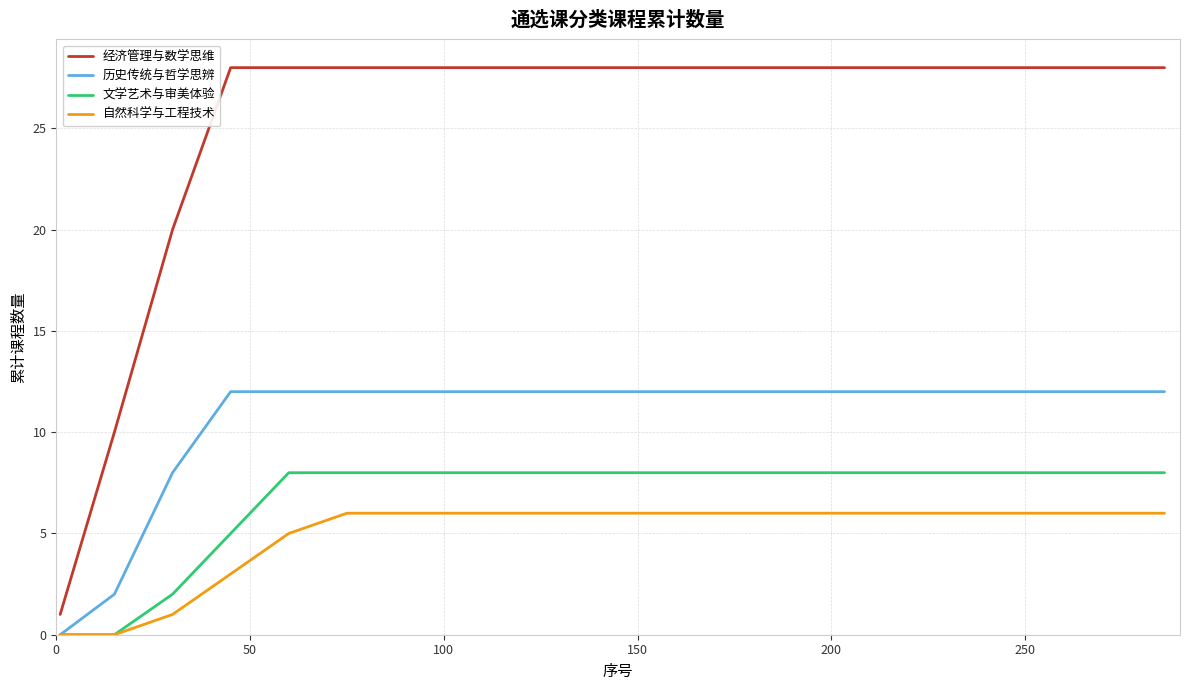

Reading left to right, list all the values displayed in this chart.

经济管理与数学思维: 1	10	20	28	28	28	28	28	28	28	28	28	28	28	28	28	28	28	28	28
历史传统与哲学思辨: 0	2	8	12	12	12	12	12	12	12	12	12	12	12	12	12	12	12	12	12
文学艺术与审美体验: 0	0	2	5	8	8	8	8	8	8	8	8	8	8	8	8	8	8	8	8
自然科学与工程技术: 0	0	1	3	5	6	6	6	6	6	6	6	6	6	6	6	6	6	6	6